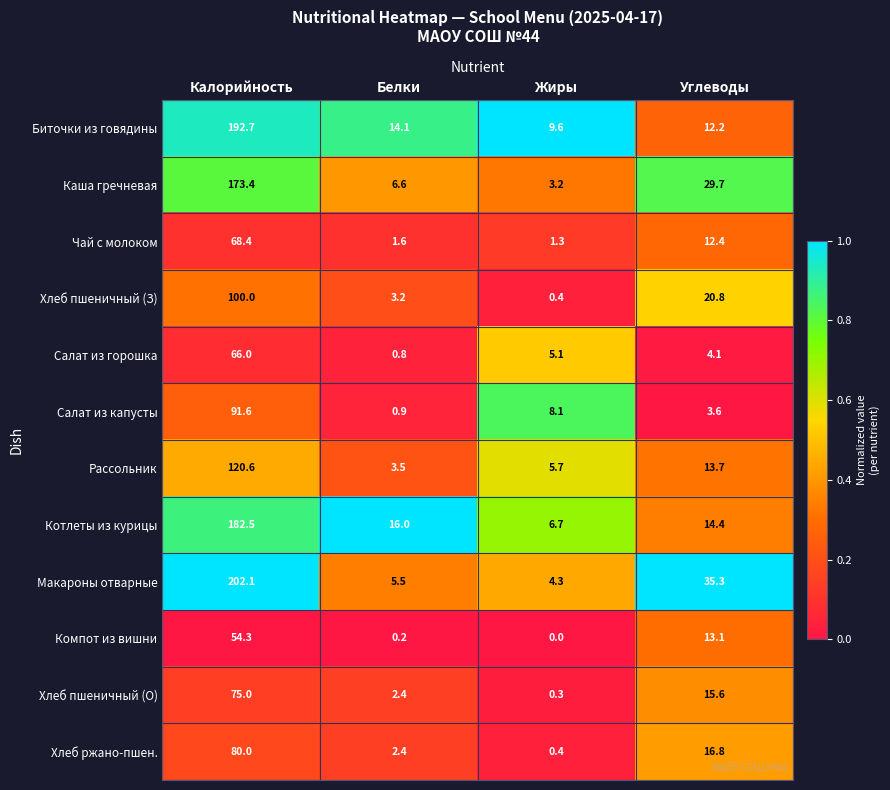

Which series has the largest range (max minus min)?

Макароны отварные